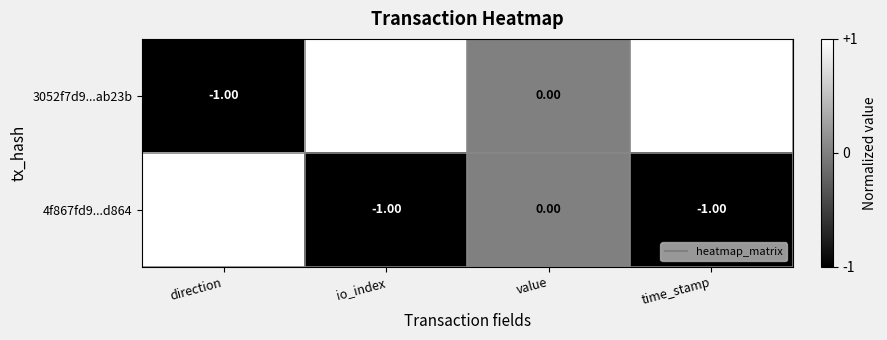

At which label does 3052f7d9...ab23b reach its minimum?

direction